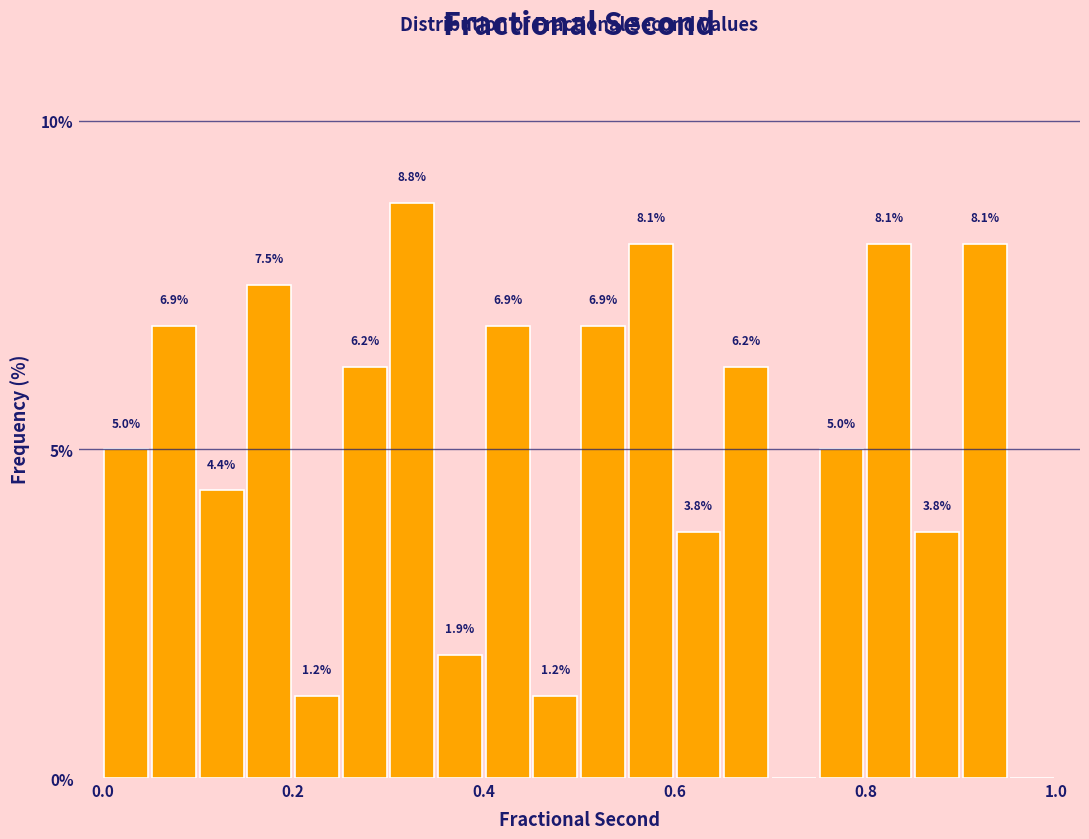

Read against the x-axis, roughly where is the centre of the tallest bar?

0.32